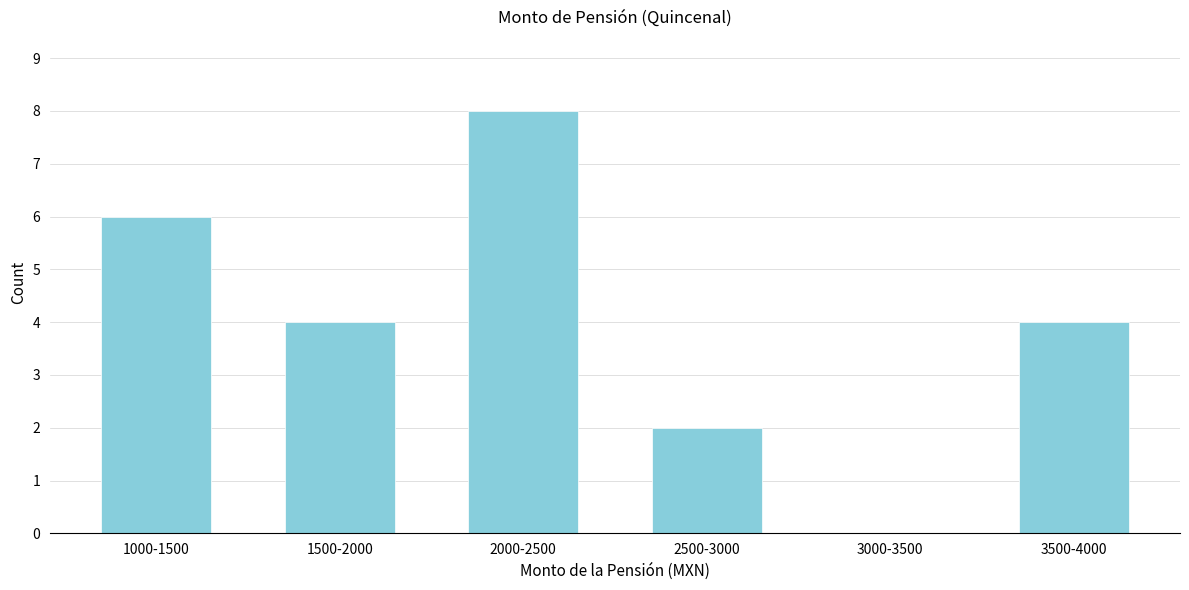

Reading left to right, extract all data points from this chart.

1000-1500=6	1500-2000=4	2000-2500=8	2500-3000=2	3000-3500=0	3500-4000=4